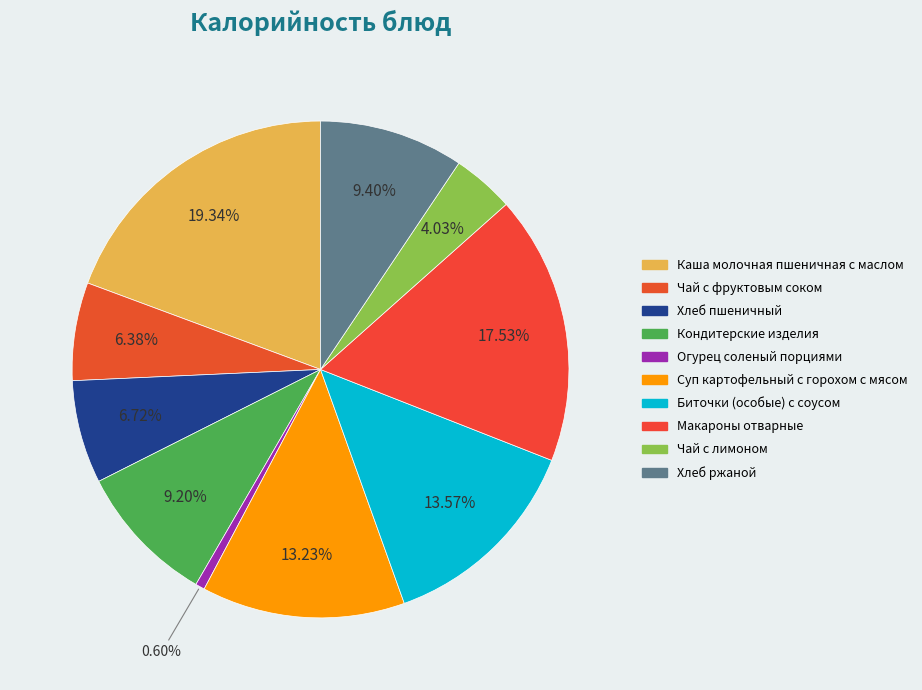

To the nearest percent, what portion does Биточки (особые) с соусом represent?

14%